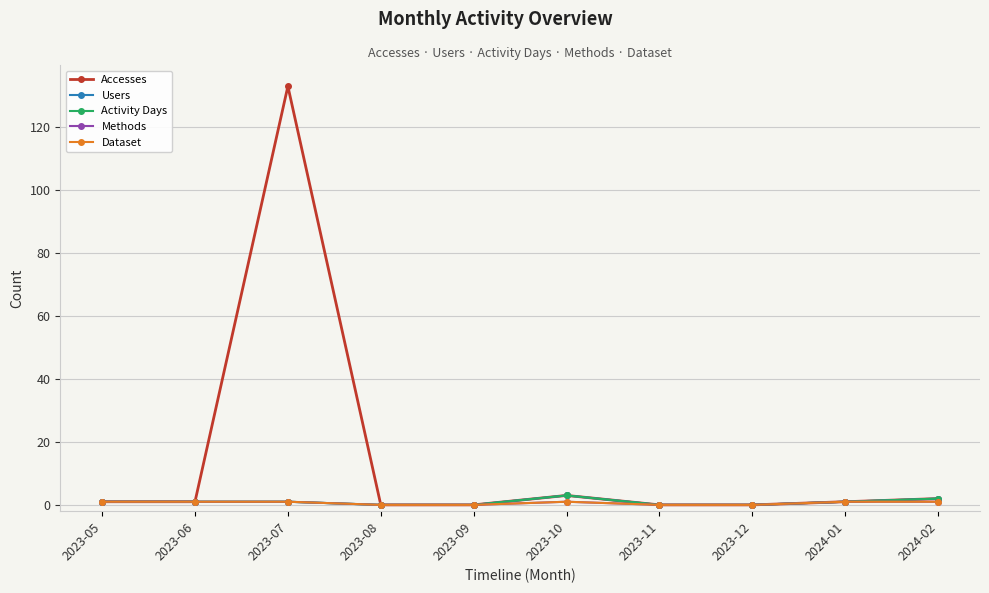

Reading left to right, what are all the values shown in this chart?

Accesses: 2023-05=1	2023-06=1	2023-07=133	2023-08=0	2023-09=0	2023-10=3	2023-11=0	2023-12=0	2024-01=1	2024-02=2
Users: 2023-05=1	2023-06=1	2023-07=1	2023-08=0	2023-09=0	2023-10=3	2023-11=0	2023-12=0	2024-01=1	2024-02=2
Activity Days: 2023-05=1	2023-06=1	2023-07=1	2023-08=0	2023-09=0	2023-10=3	2023-11=0	2023-12=0	2024-01=1	2024-02=2
Methods: 2023-05=1	2023-06=1	2023-07=1	2023-08=0	2023-09=0	2023-10=1	2023-11=0	2023-12=0	2024-01=1	2024-02=1
Dataset: 2023-05=1	2023-06=1	2023-07=1	2023-08=0	2023-09=0	2023-10=1	2023-11=0	2023-12=0	2024-01=1	2024-02=1